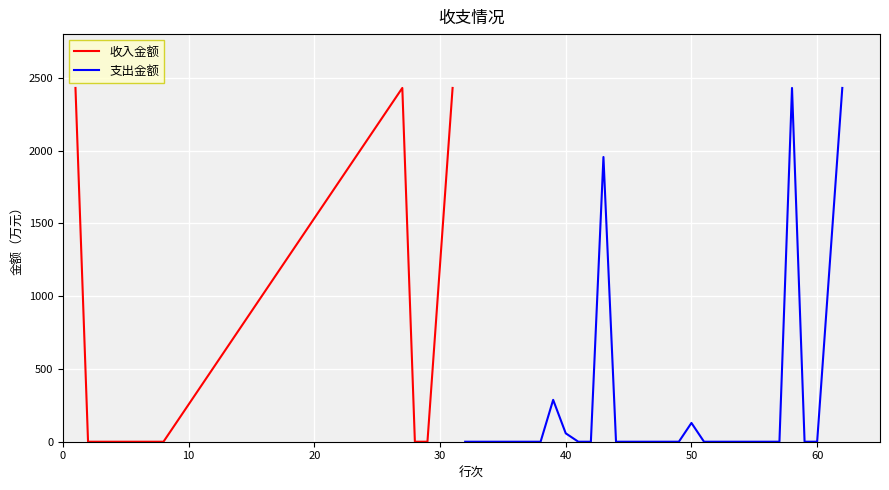

How many points are higher than both their immediate neighbors (excluding endpoints)?

1